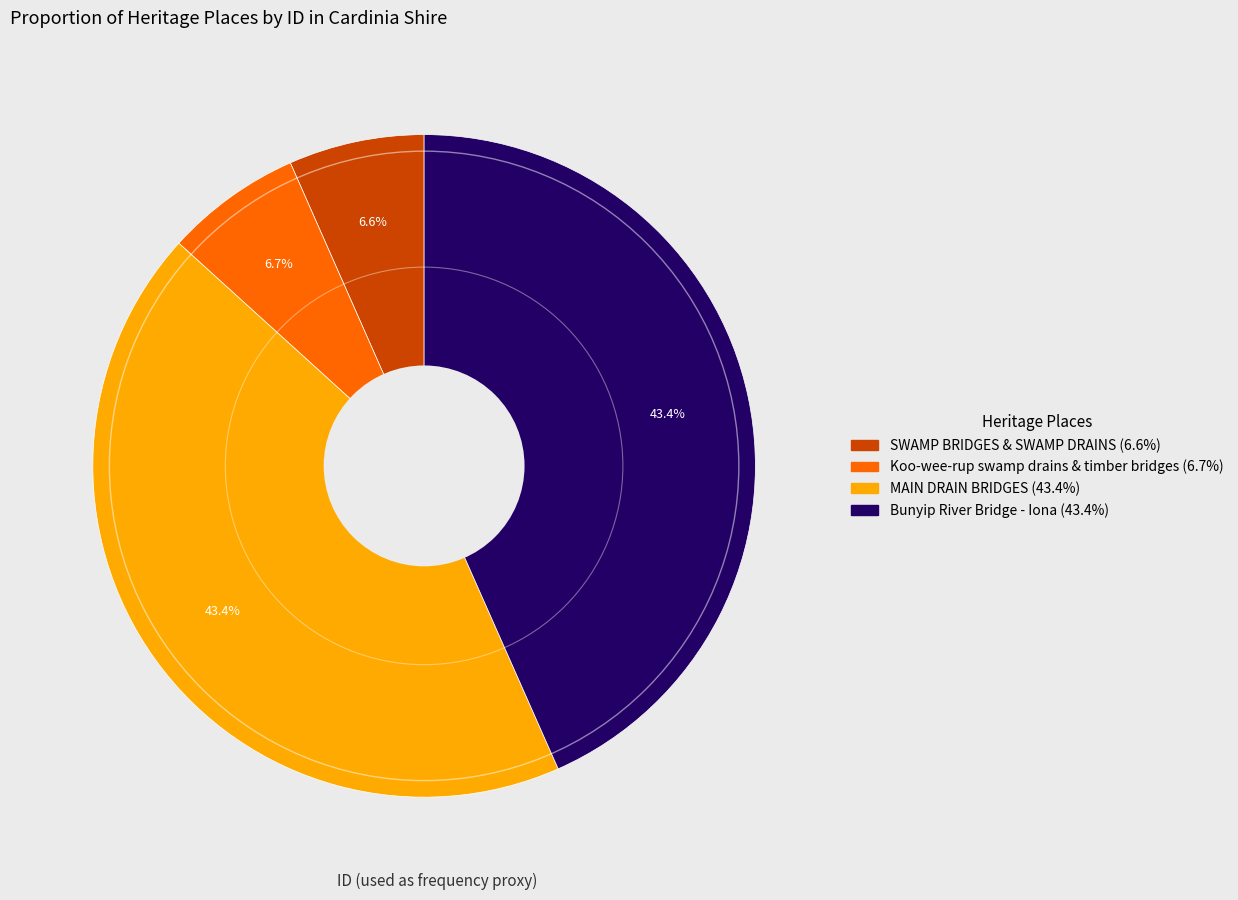

What is the ratio of the value at MAIN DRAIN BRIDGES to the value at Bunyip River Bridge - Iona?

1.0